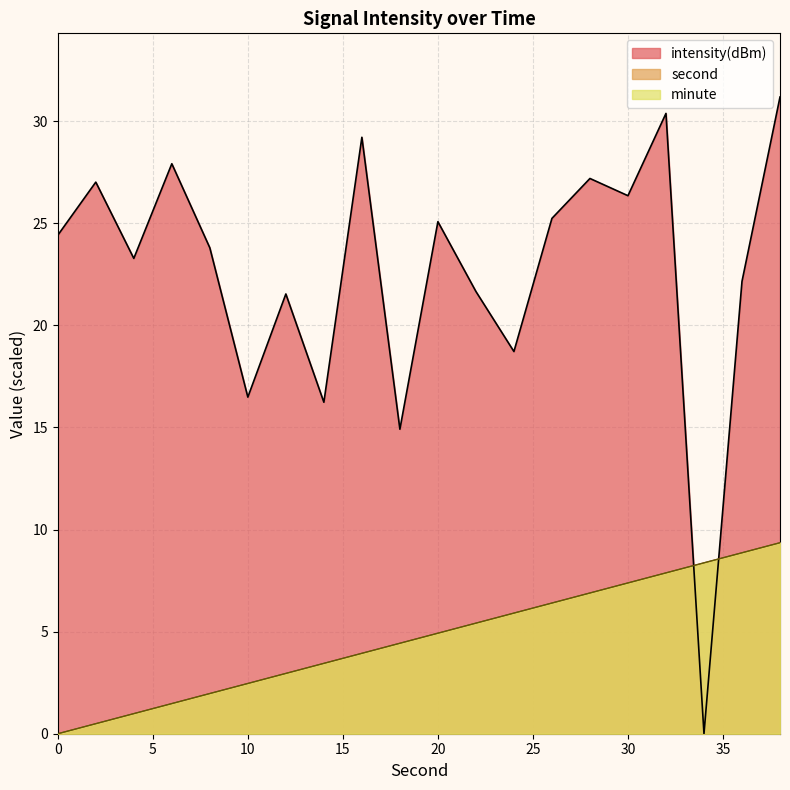

How many lines are shown in the chart?

3